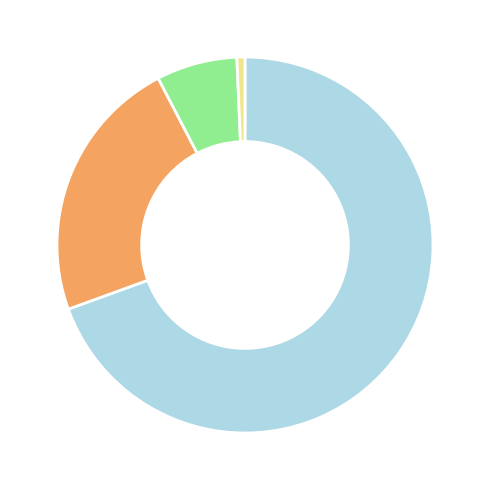

Is there any slice that represents more than half of the pie?

Yes